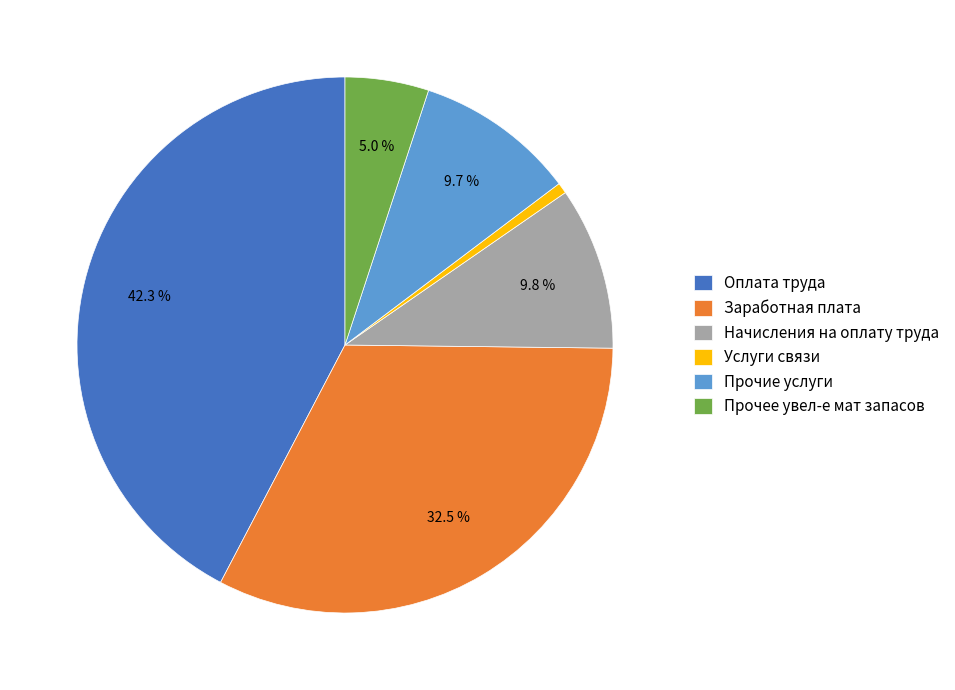

What is the largest slice in the pie chart?

Оплата труда